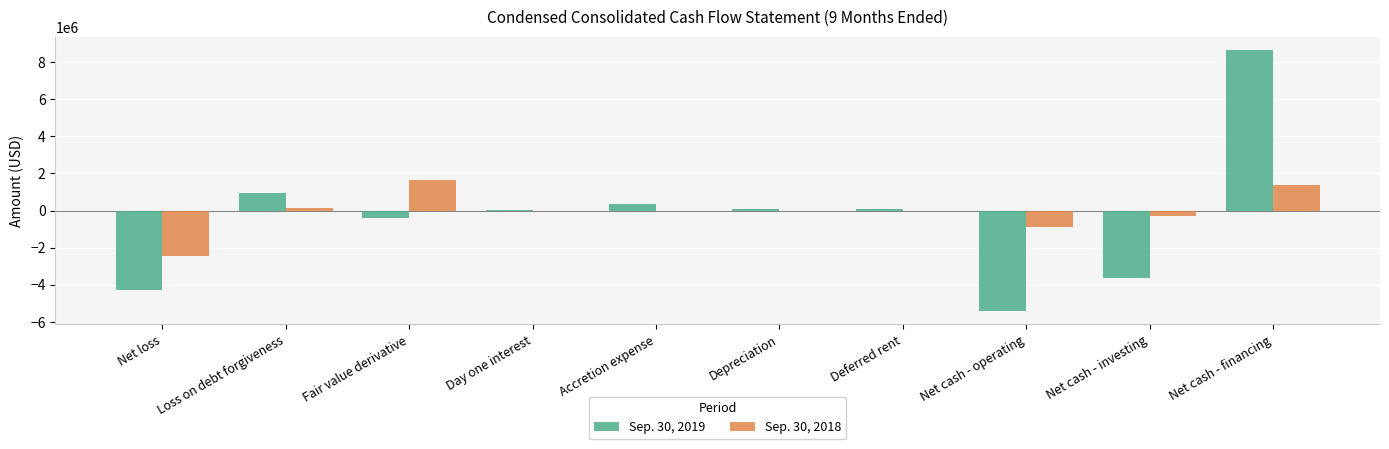

What is the sum of all Sep. 30, 2018 values?

-543017